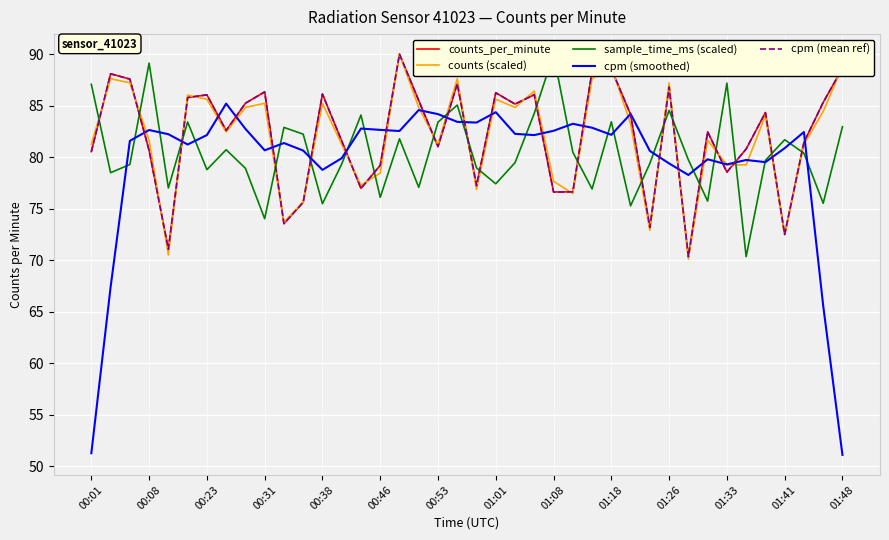

How many lines are shown in the chart?

5